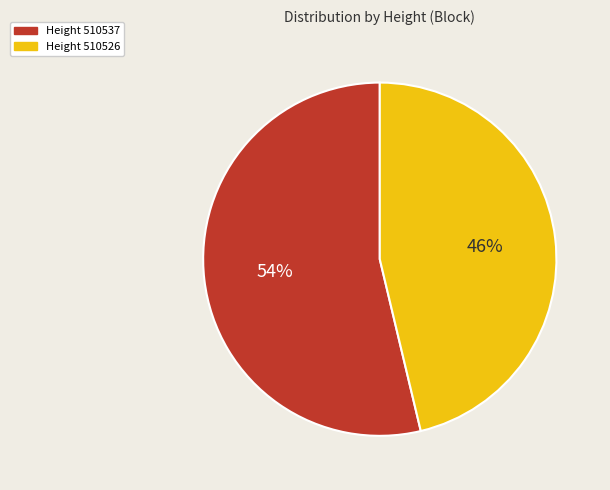

To the nearest percent, what is the average slice percentage?

50%